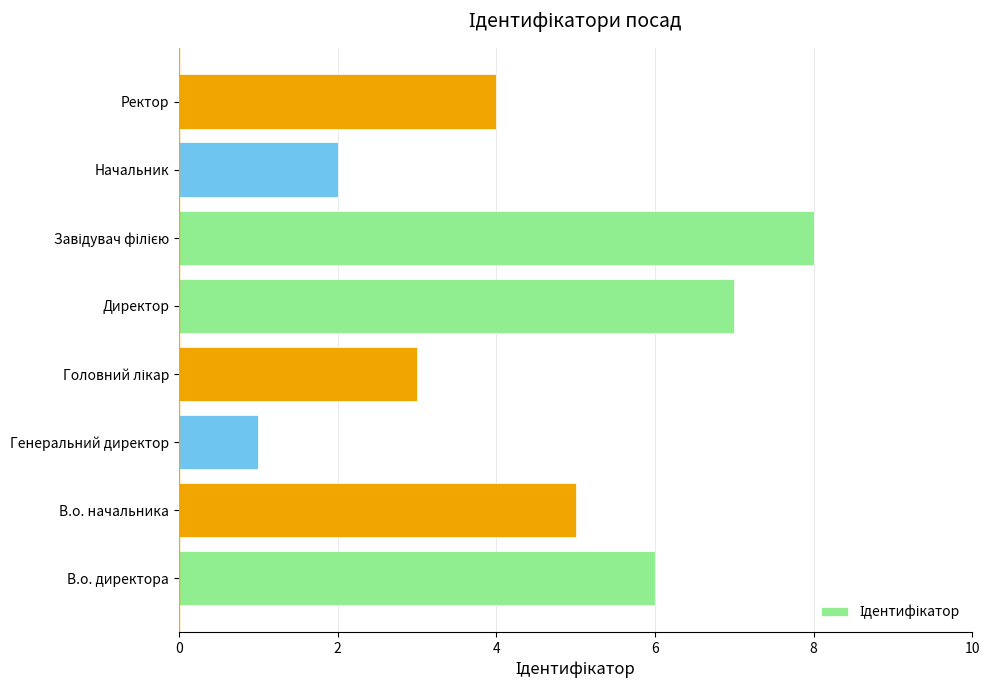

Which has a higher value, Генеральний директор or Ректор?

Ректор